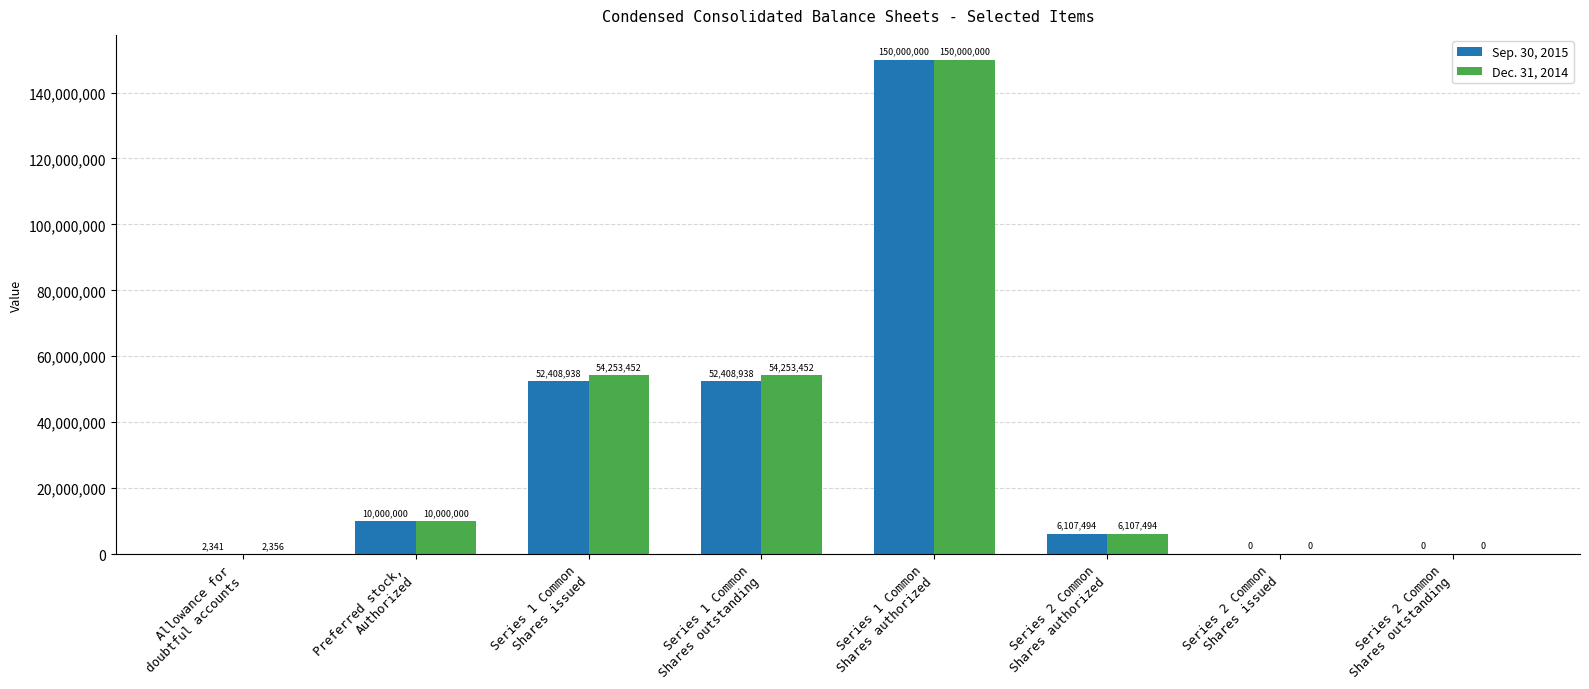

At which category is the sum across all series the highest?

Series 1 Common
Shares authorized